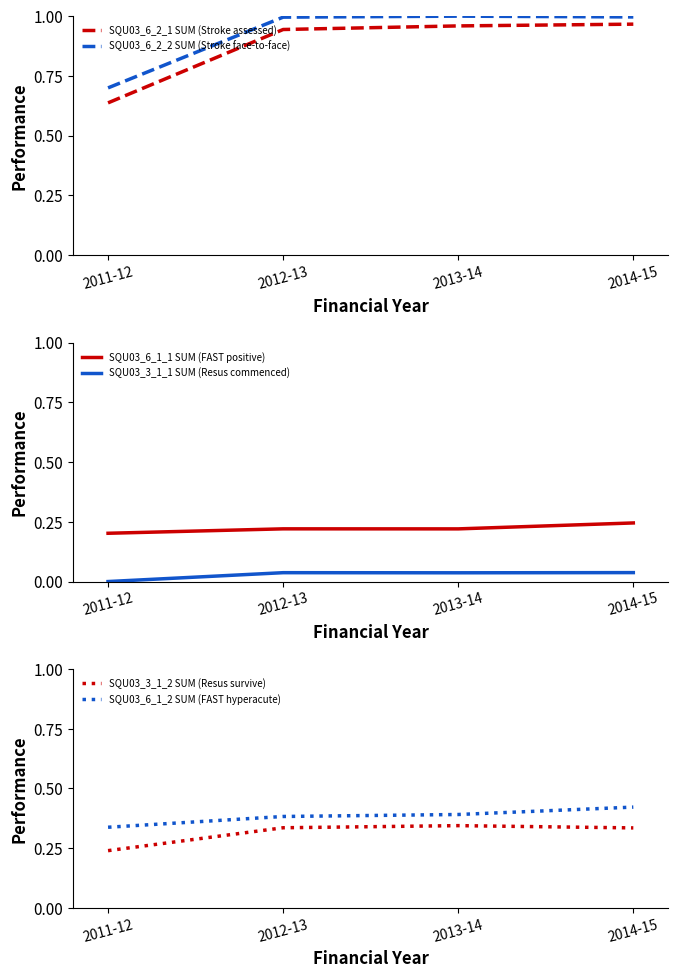

How many data points does each series have?

4